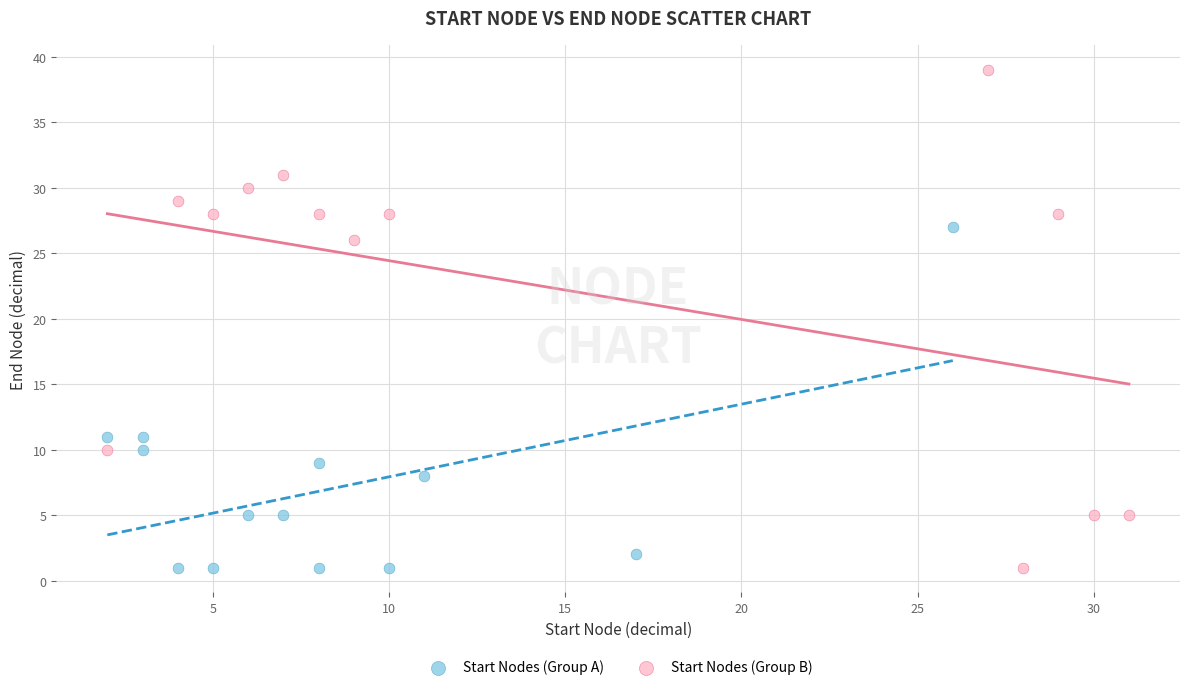

Which series has the largest Y range (max minus min)?

Start Nodes (Group B)